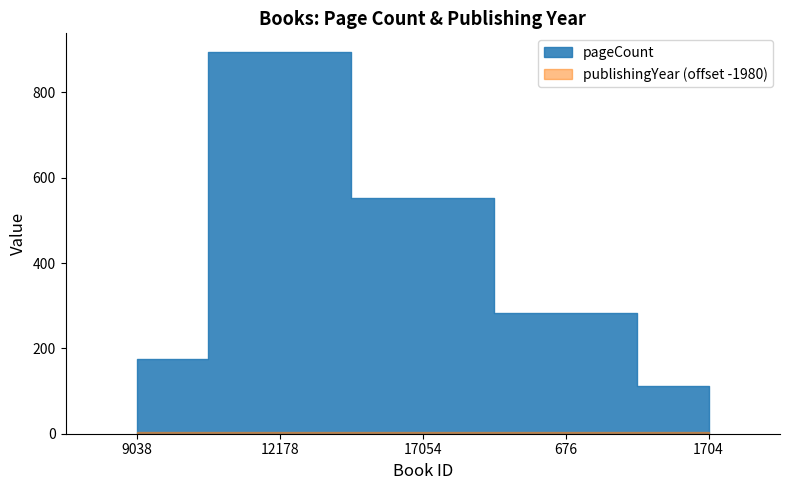

How many series are shown in this chart?

2